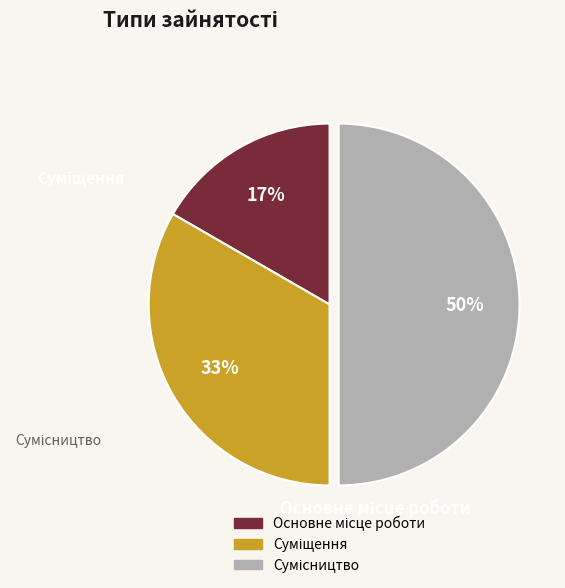

What is the ratio of the value at Суміщення to the value at Сумісництво?

0.7